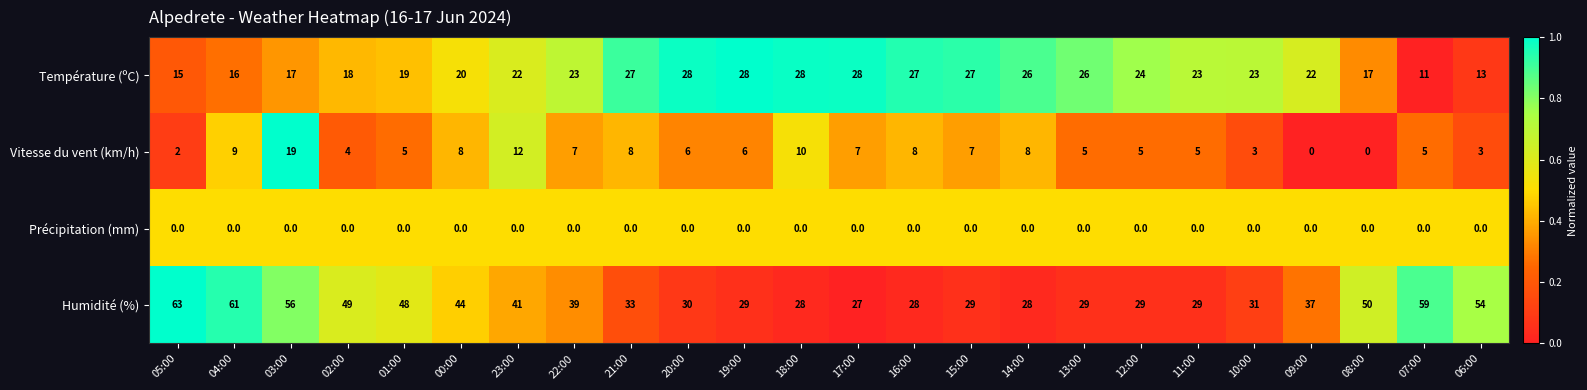

The Vitesse du vent (km/h) series shows 5 at 11:00. True or false?

True